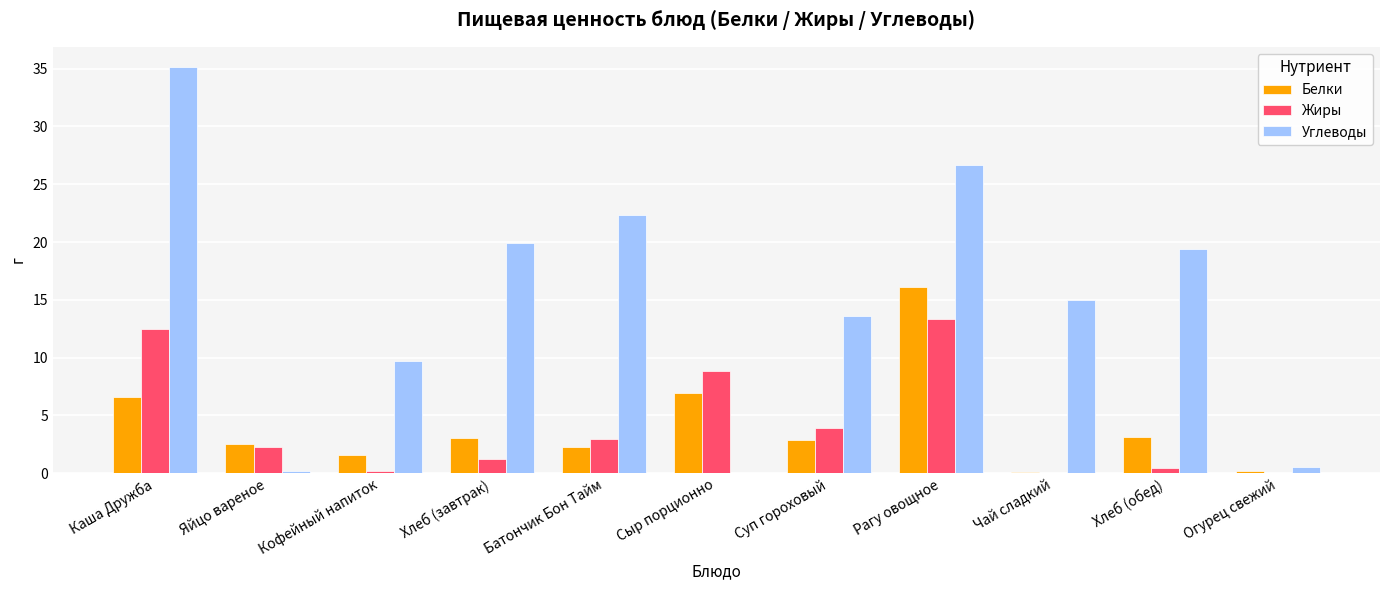

Are the bars horizontal?

No